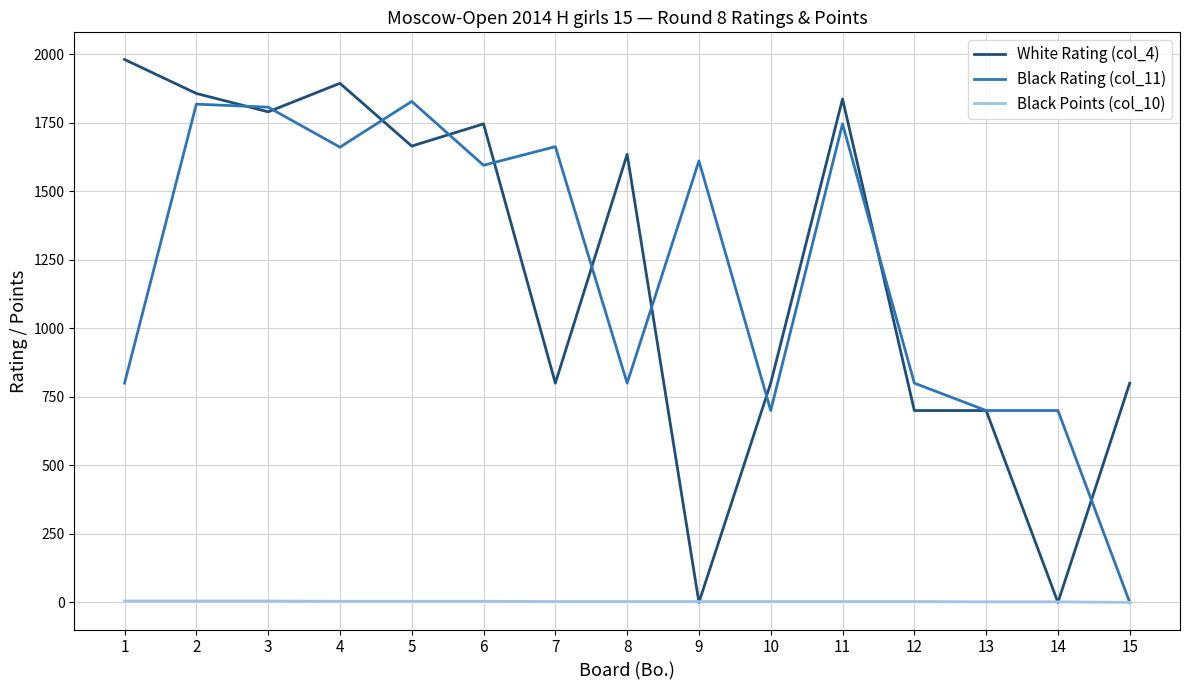

What is the greatest value displayed?

1981